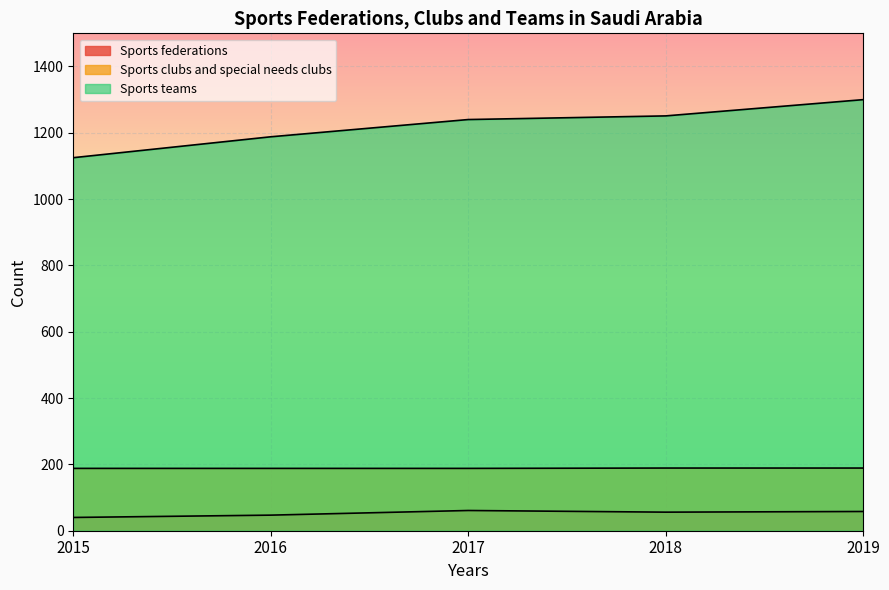

Which series has the largest total across all categories?

Sports teams